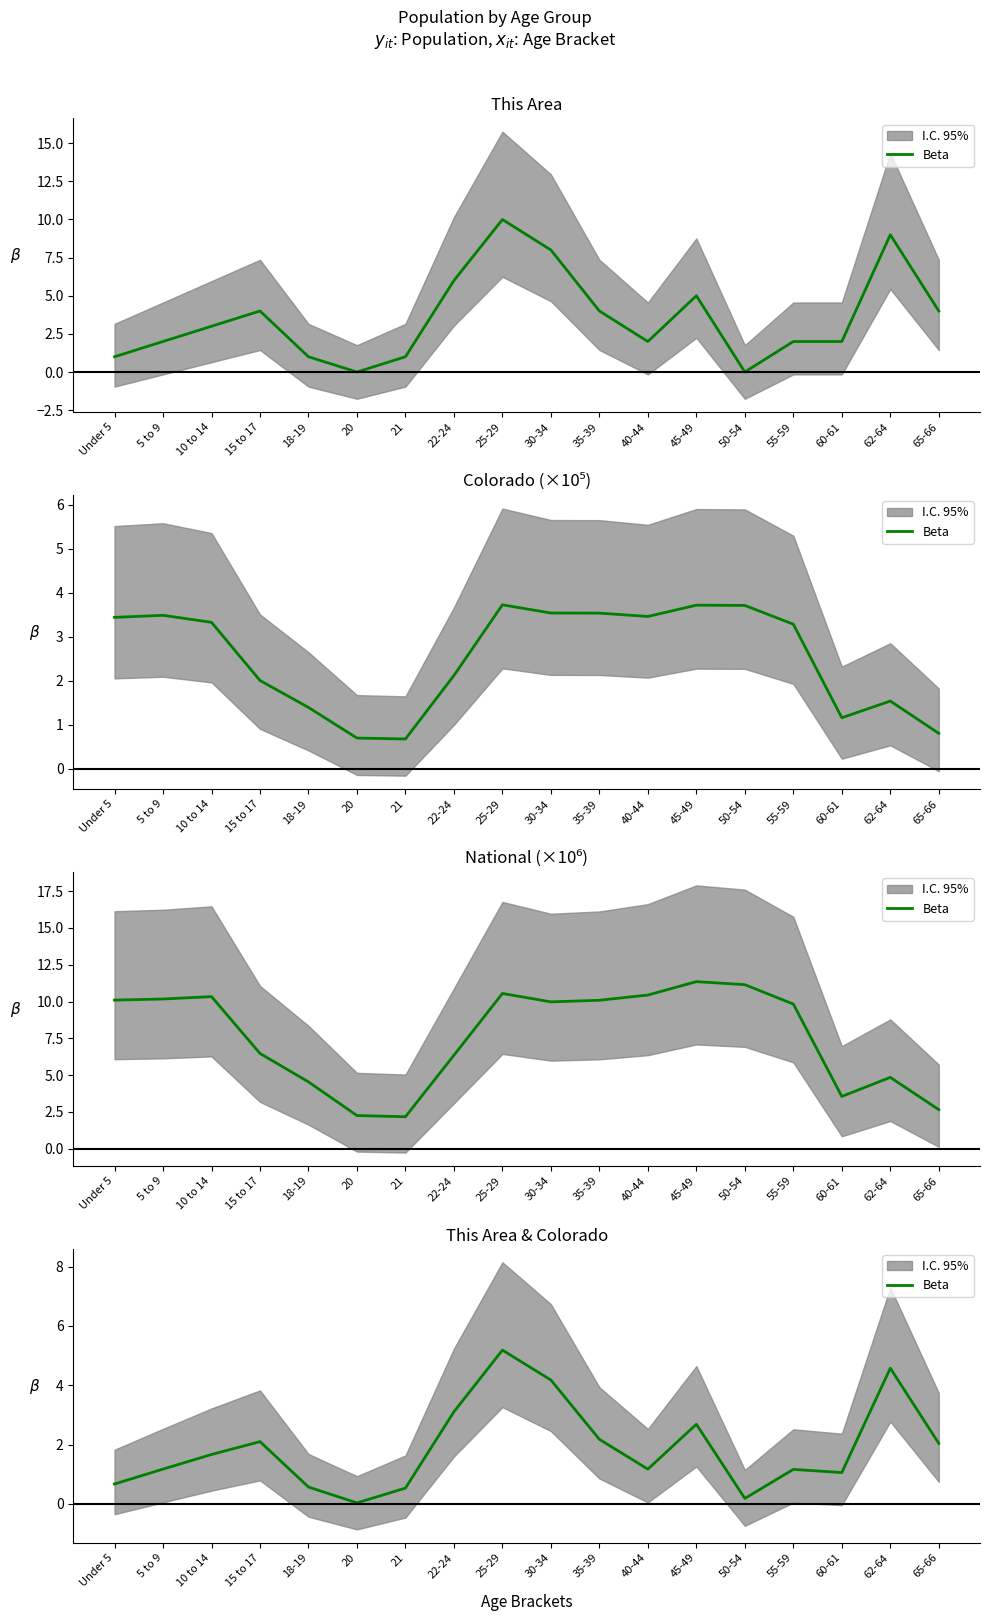

Rank the categories by value from lowest to highest.

20, 50-54, 21, 18-19, Under 5, 60-61, 55-59, 40-44, 5 to 9, 10 to 14, 65-66, 15 to 17, 35-39, 45-49, 22-24, 30-34, 62-64, 25-29